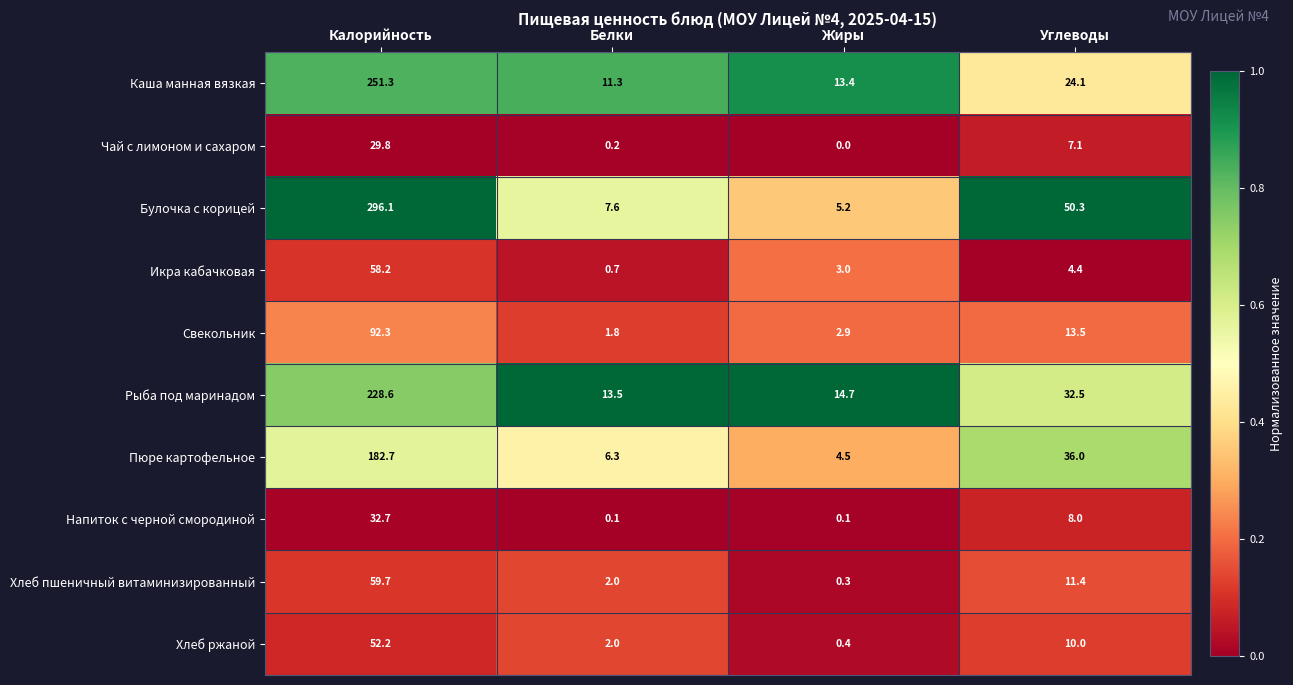

At which category is the sum across all series the highest?

Калорийность